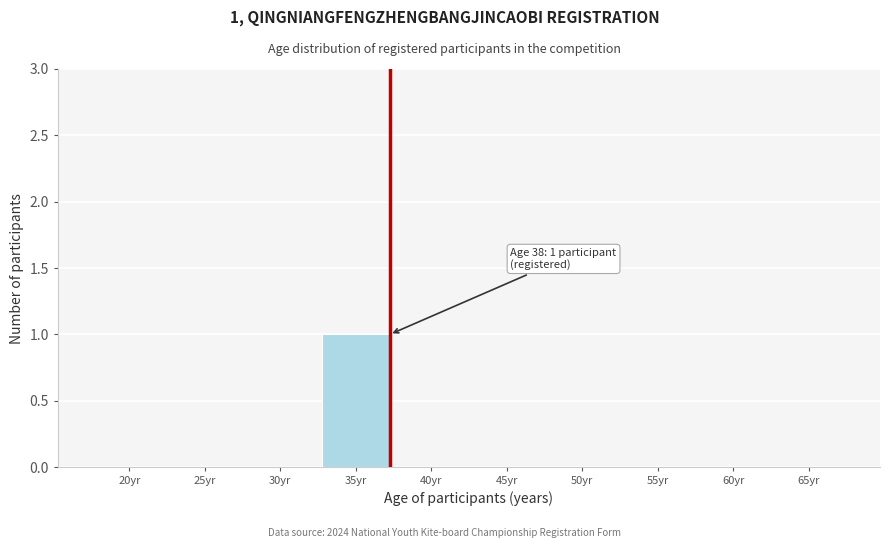

Reading left to right, list all the values displayed in this chart.

20yr=0	25yr=0	30yr=0	35yr=1	40yr=0	45yr=0	50yr=0	55yr=0	60yr=0	65yr=0